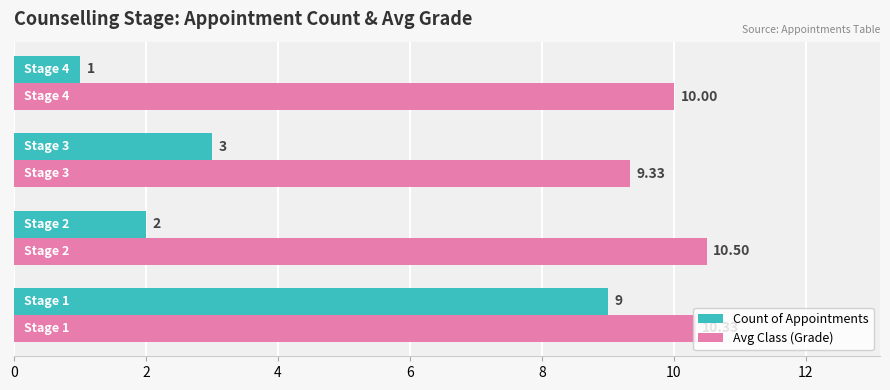

List the series in order of their overall mean, lowest first.

Count of Appointments, Avg Class (Grade)